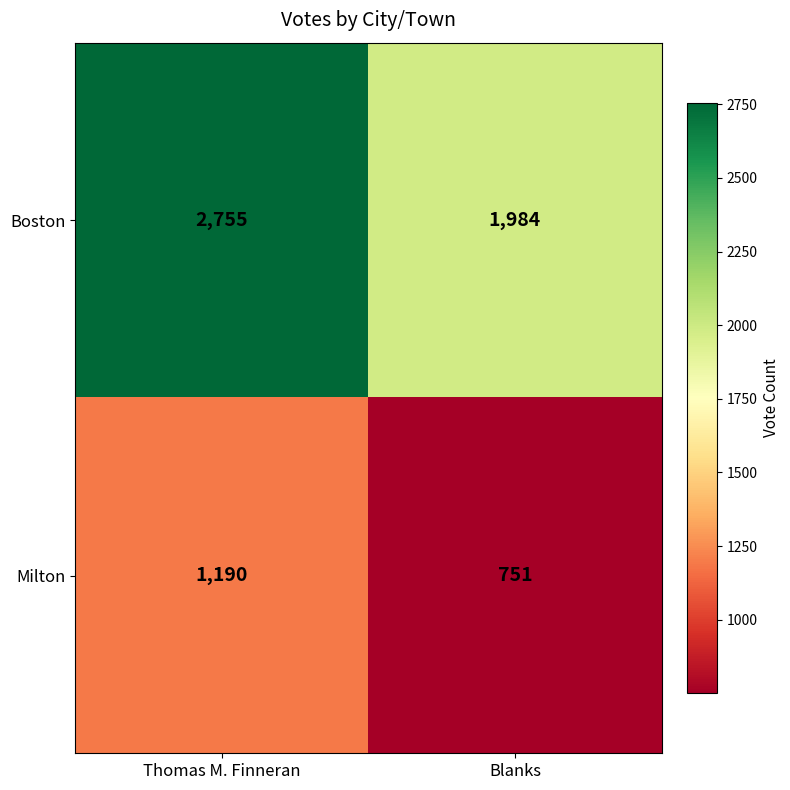

Reading left to right, extract all data points from this chart.

Boston: Thomas M. Finneran=2755	Blanks=1984
Milton: Thomas M. Finneran=1190	Blanks=751